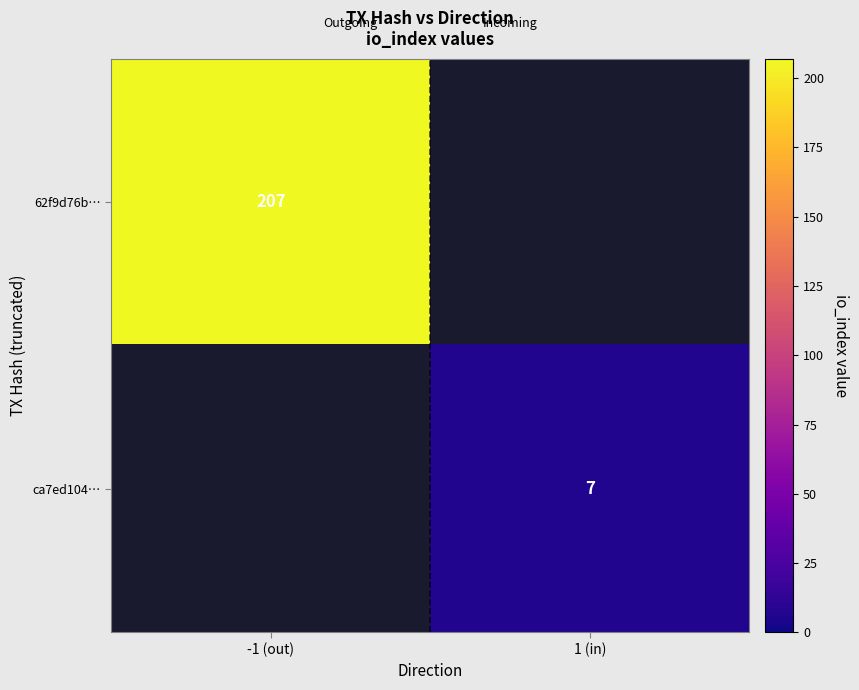

Is it true that ca7ed104… equals 7 at 1 (in)?

True